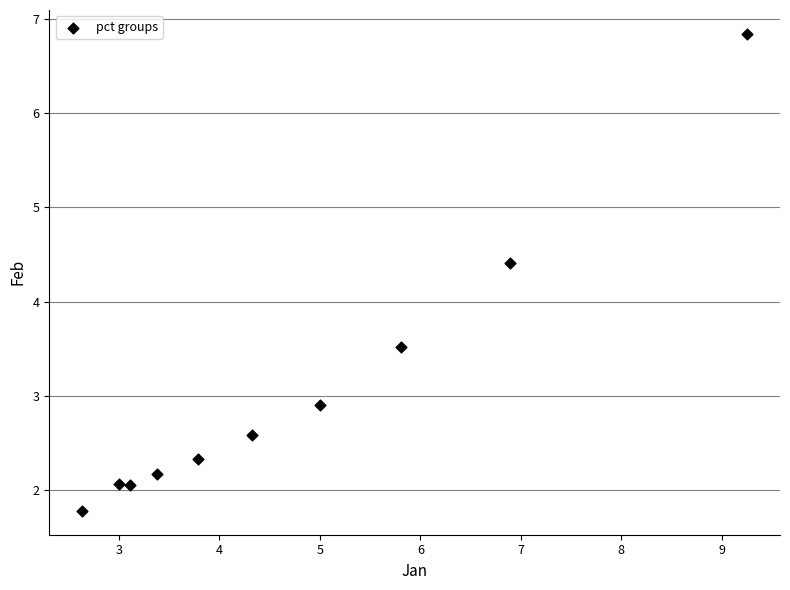

What is the range of Y values (max minus min)?

5.1